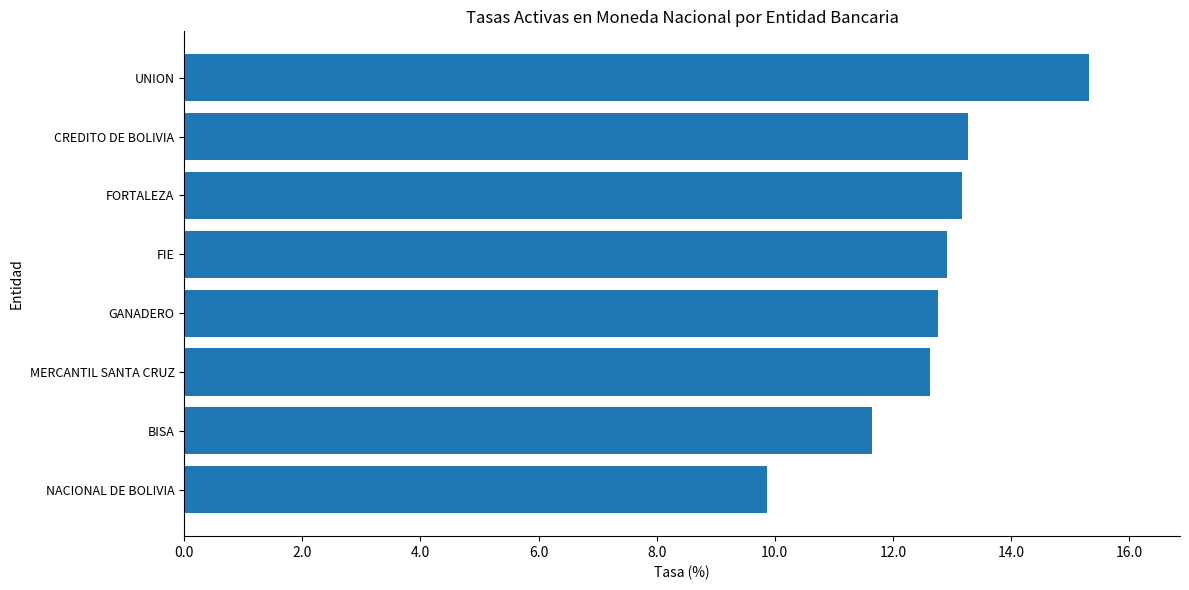

What is the maximum value shown in the chart?

15.3